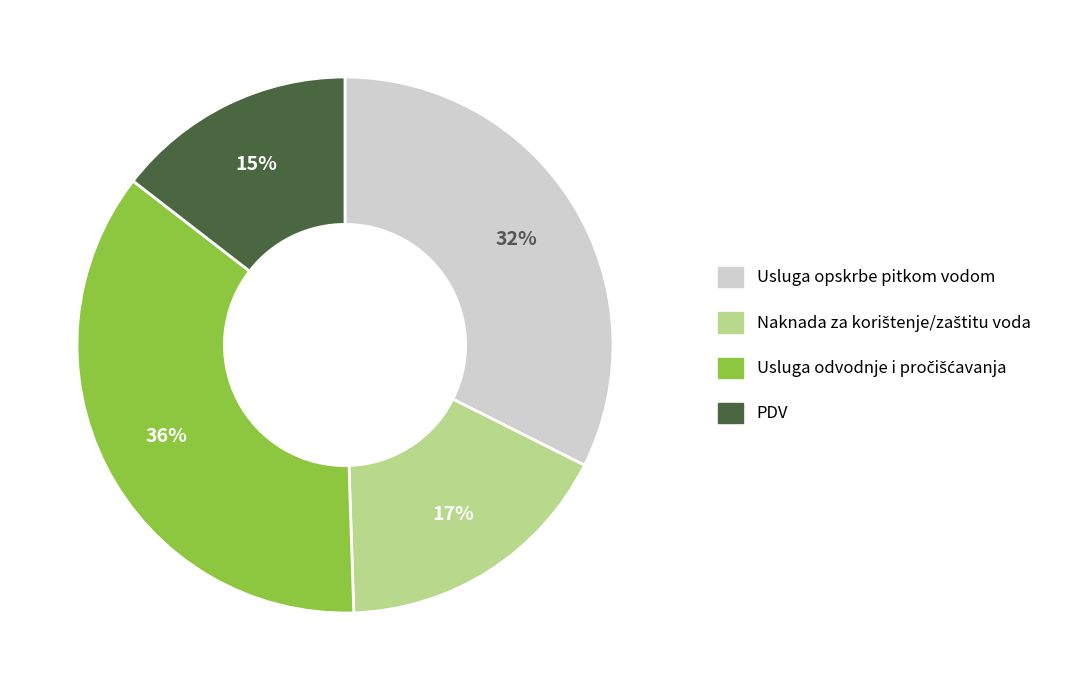

How many segments does this pie chart have?

4